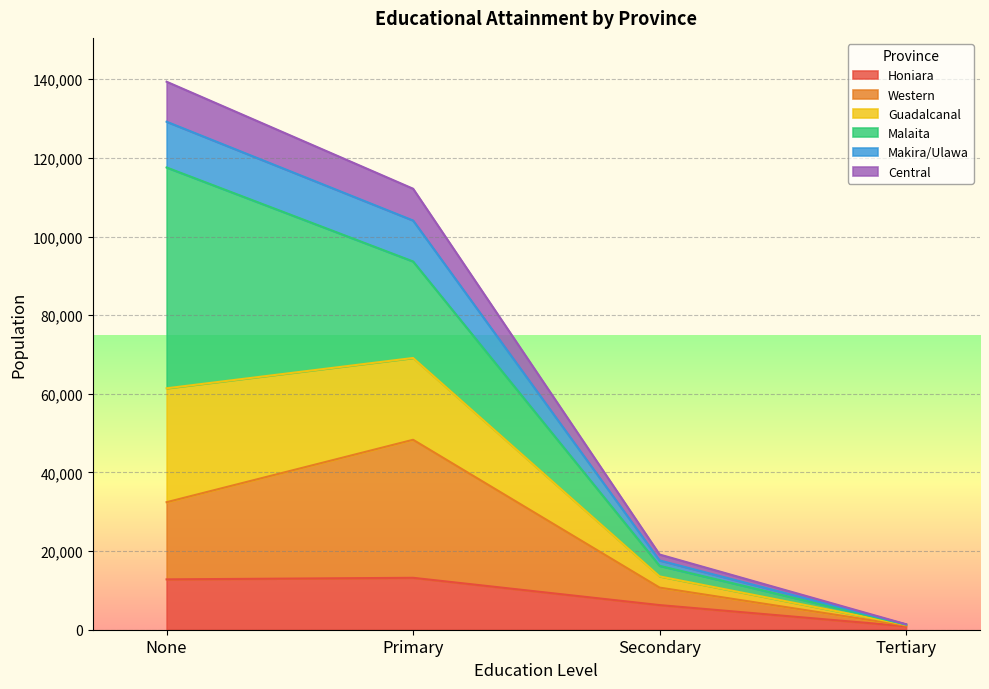

True or false: Central has a value of 60337 at Primary.

False